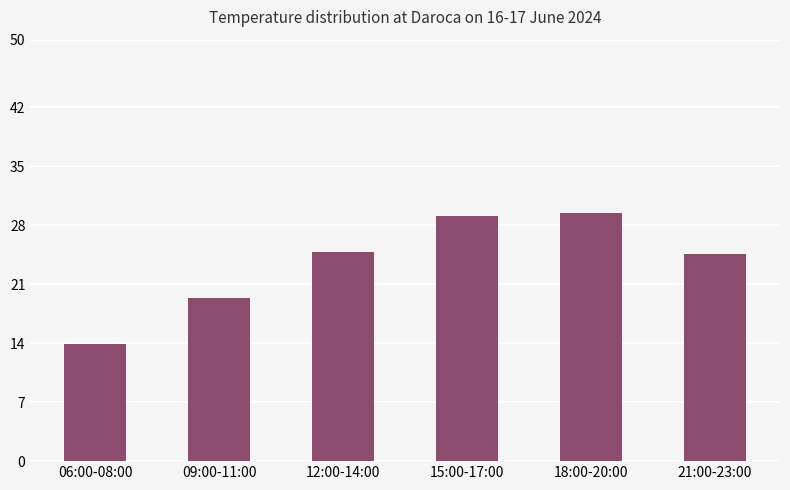

What is the change in value from 12:00-14:00 to 15:00-17:00?

+4.3